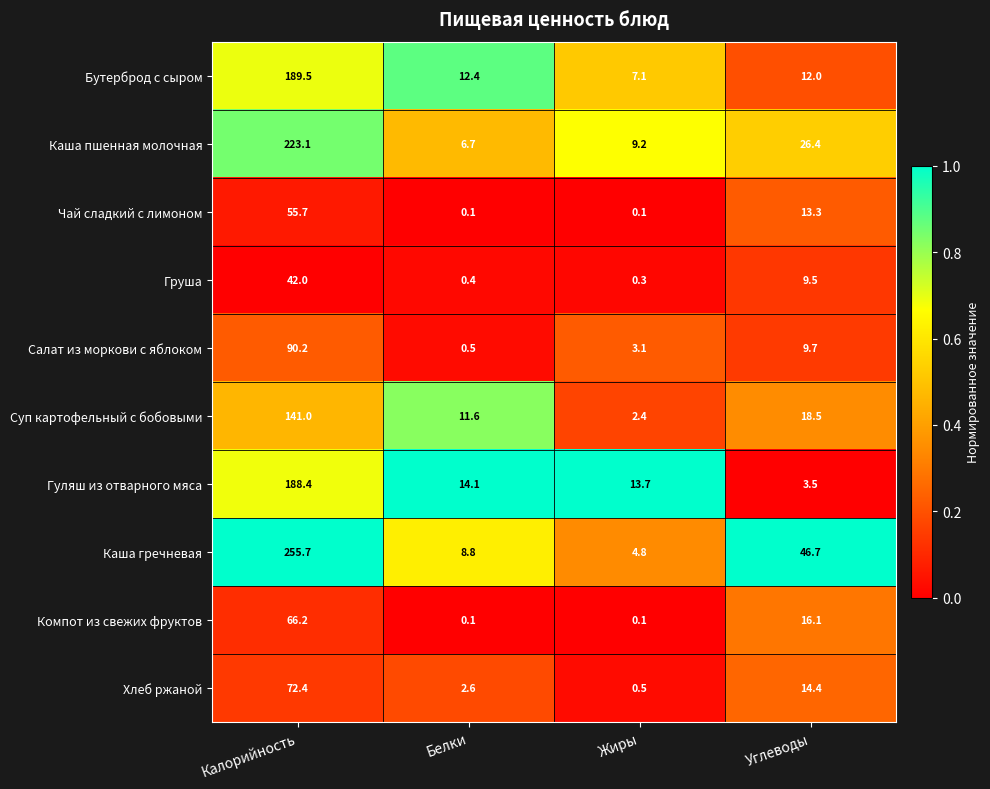

The value of Груша at Калорийность is 72.0. True or false?

False